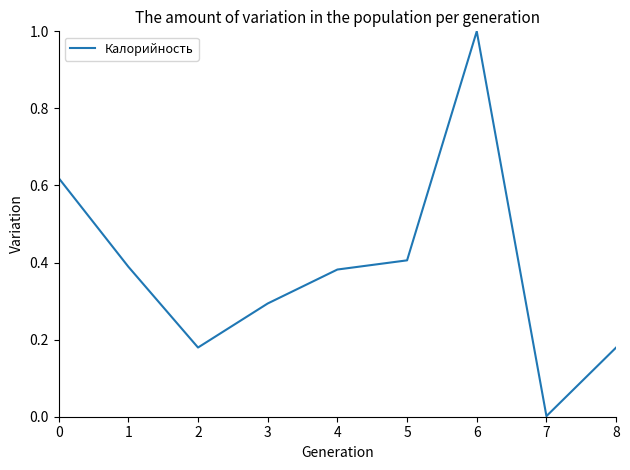

What is the maximum value shown in the chart?

1.0